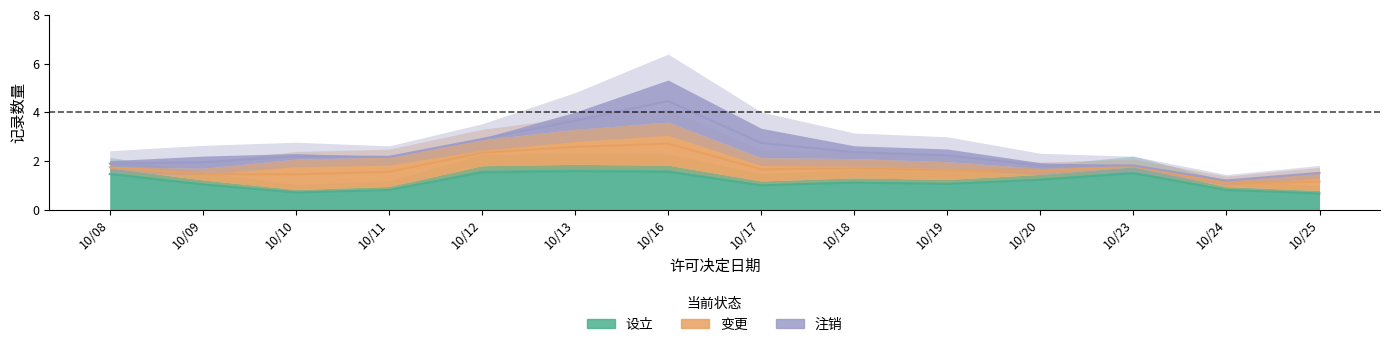

How many intersections are there between 注销 and 变更?

2